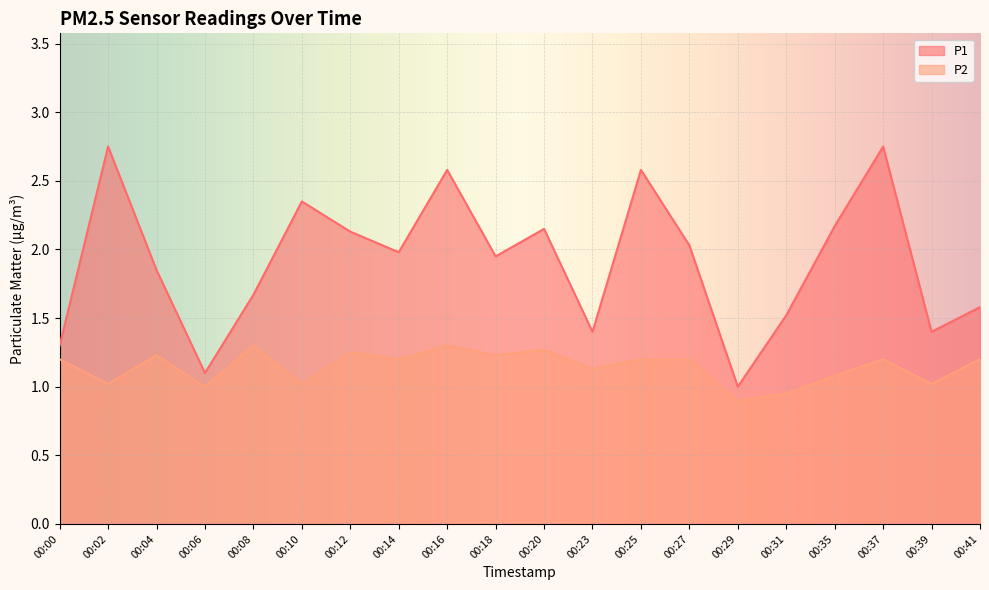

True or false: P1 and P2 cross at least once.

False